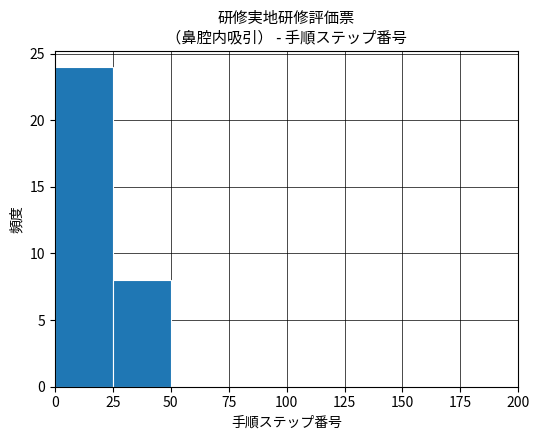

How tall is the bar that spans 25 to 50 on the x-axis? The values are not printed on the chart, so give them approximately, as read against the axis.

8